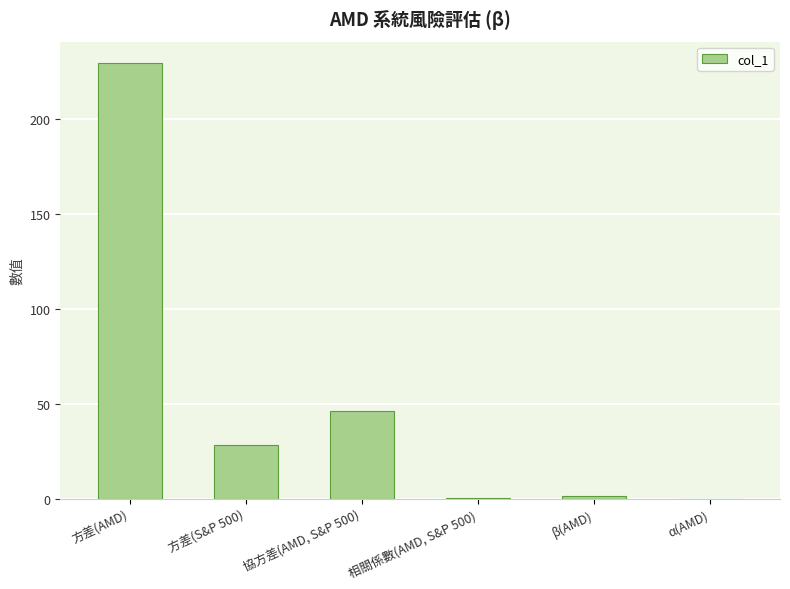

What is the average value?

50.9